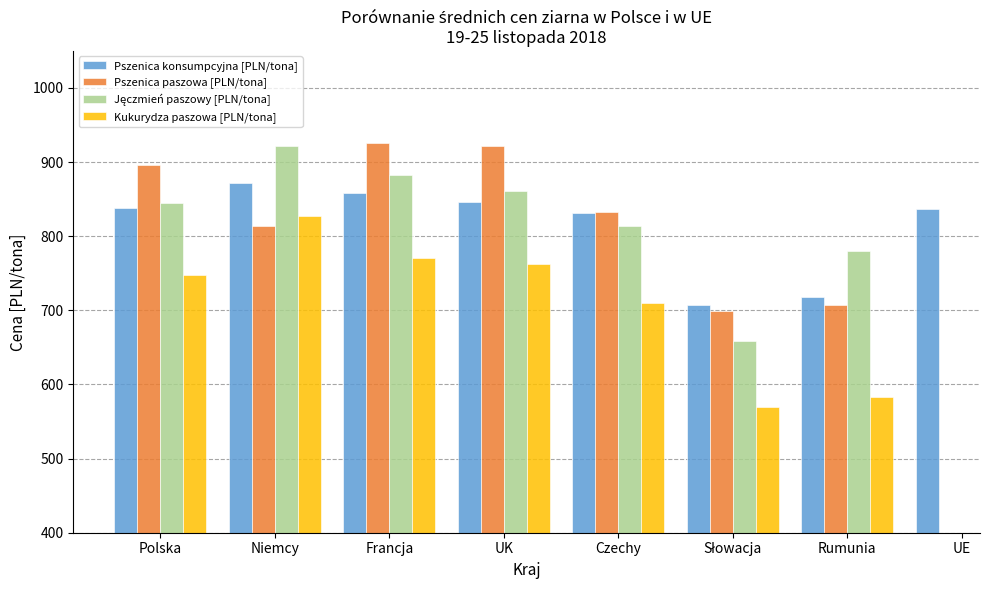

Rank the categories by Jęczmień paszowy [PLN/tona] value from highest to lowest.

Niemcy, Francja, UK, Polska, Czechy, Rumunia, UE, Słowacja